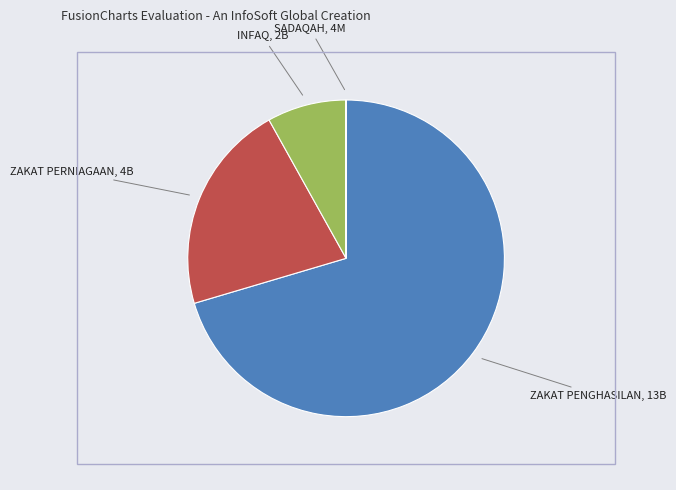

Is there a majority slice in this chart?

Yes